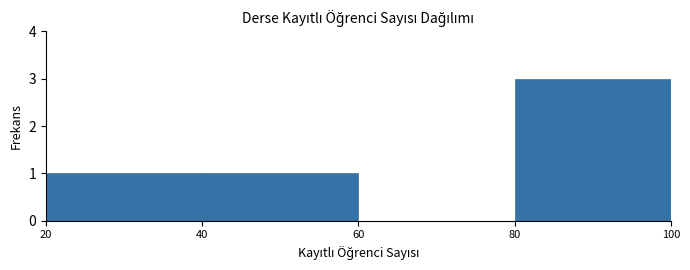

Reading left to right, list every bar in this chart as the range it spans on the x-axis followed by its height. The values are not printed on the chart, so give them approximately, as read against the axis.

20 to 40: 1
40 to 60: 1
60 to 80: 0
80 to 100: 3